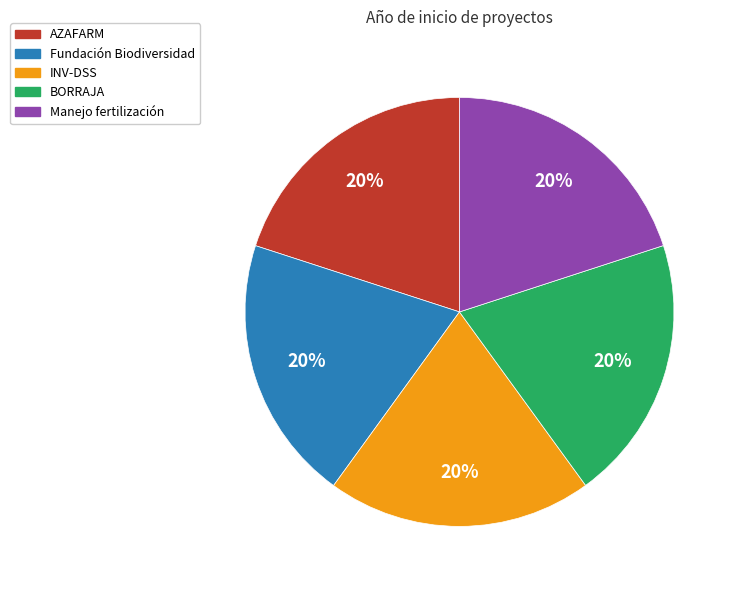

Does Manejo fertilización represent more than half of the total?

No